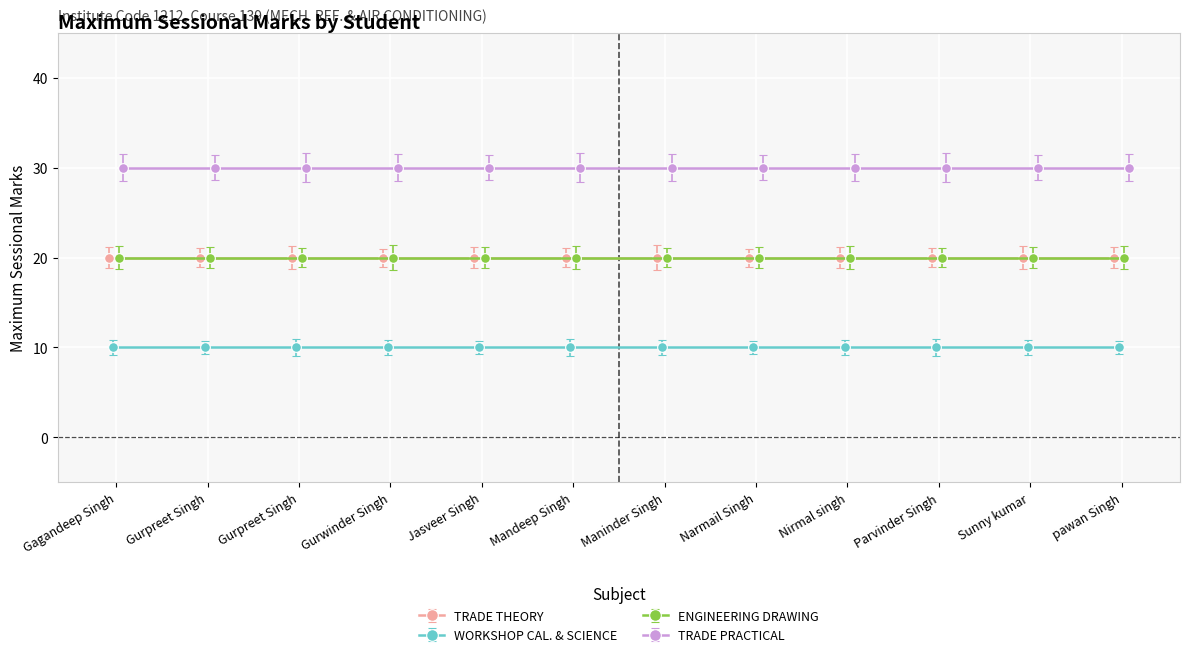

At Sunny kumar, list the series in order from smallest to largest.

WORKSHOP CAL. & SCIENCE, TRADE THEORY, ENGINEERING DRAWING, TRADE PRACTICAL